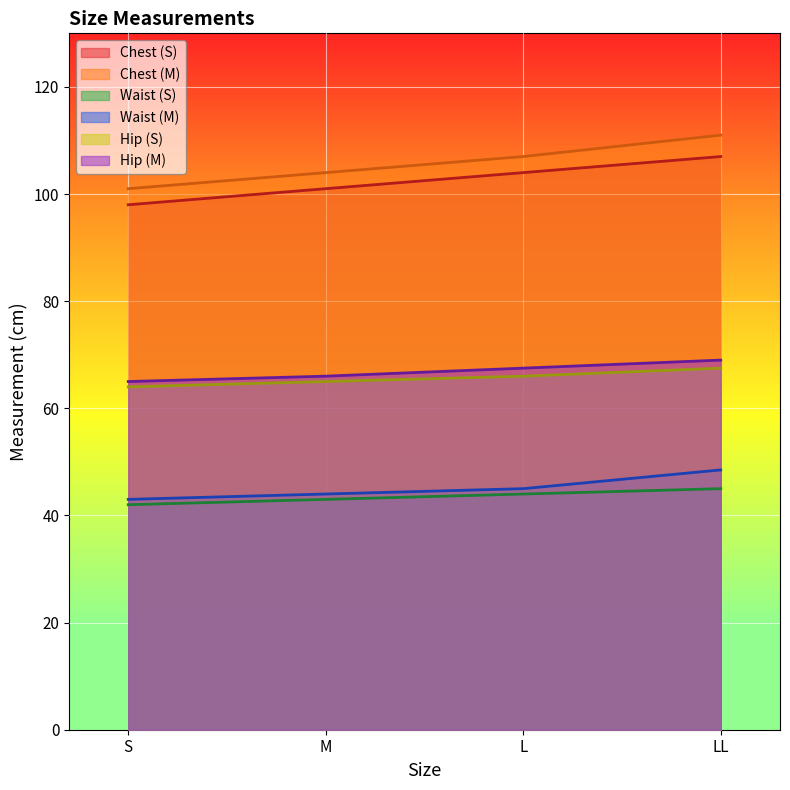

Count the number of categories in the chart.

4